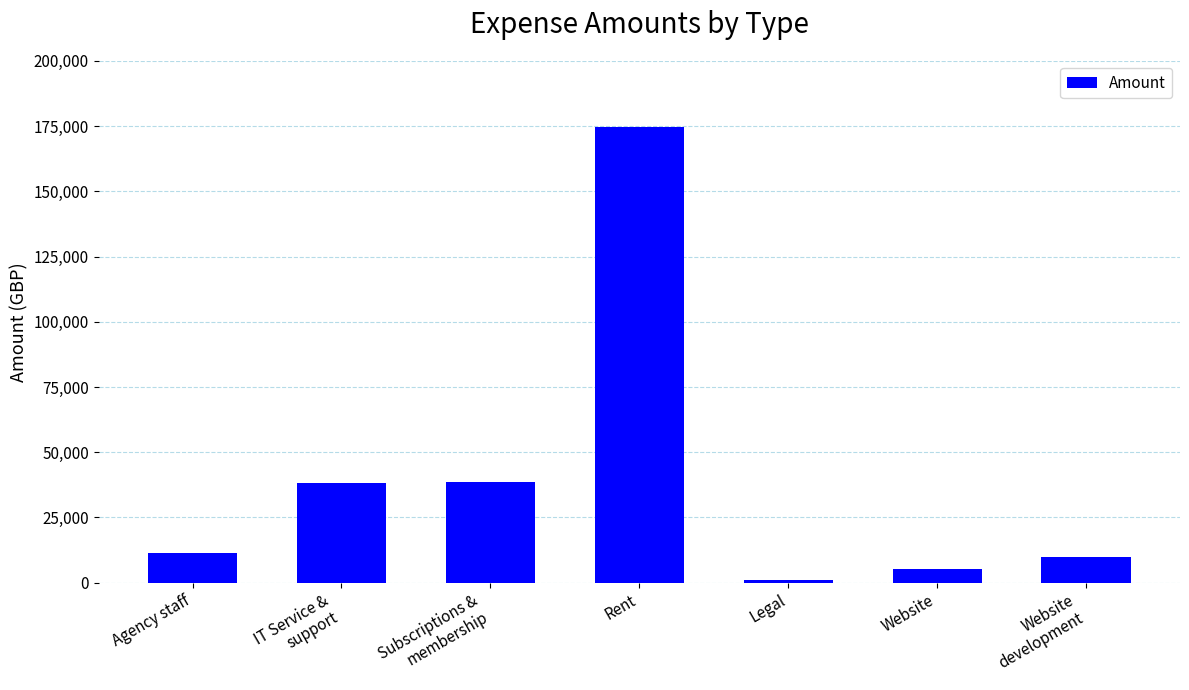

Which label corresponds to the largest value in the chart?

Rent